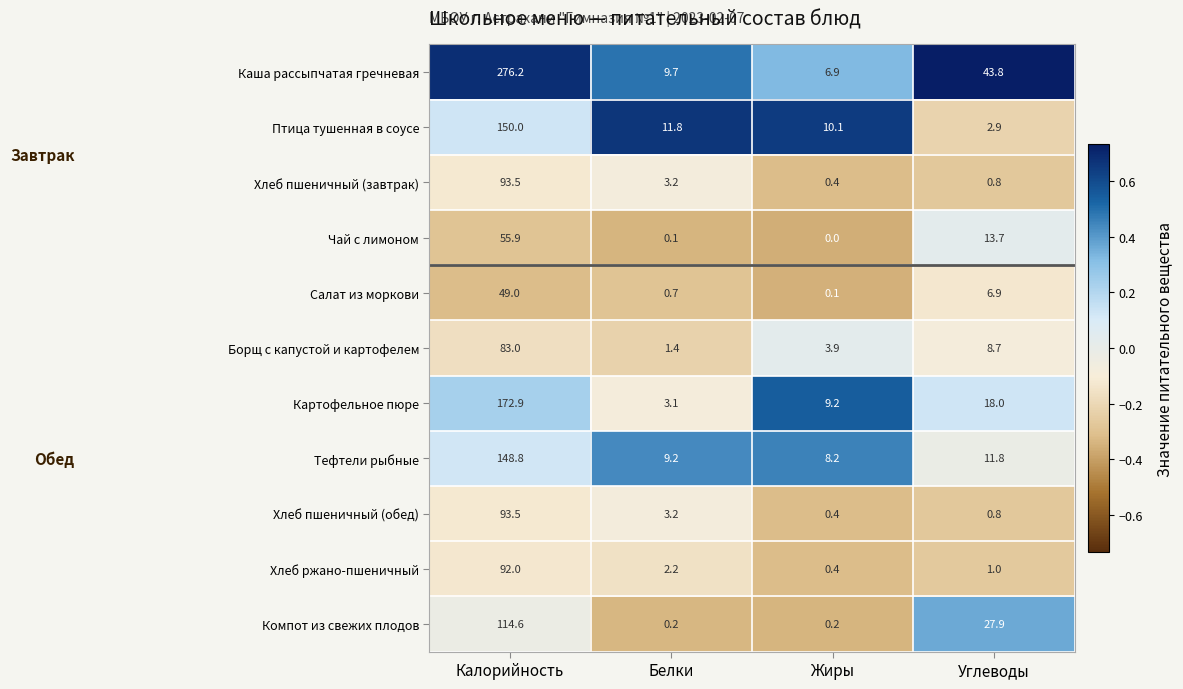

List the labels in order of Хлеб пшеничный (обед) value, largest first.

Калорийность, Белки, Углеводы, Жиры